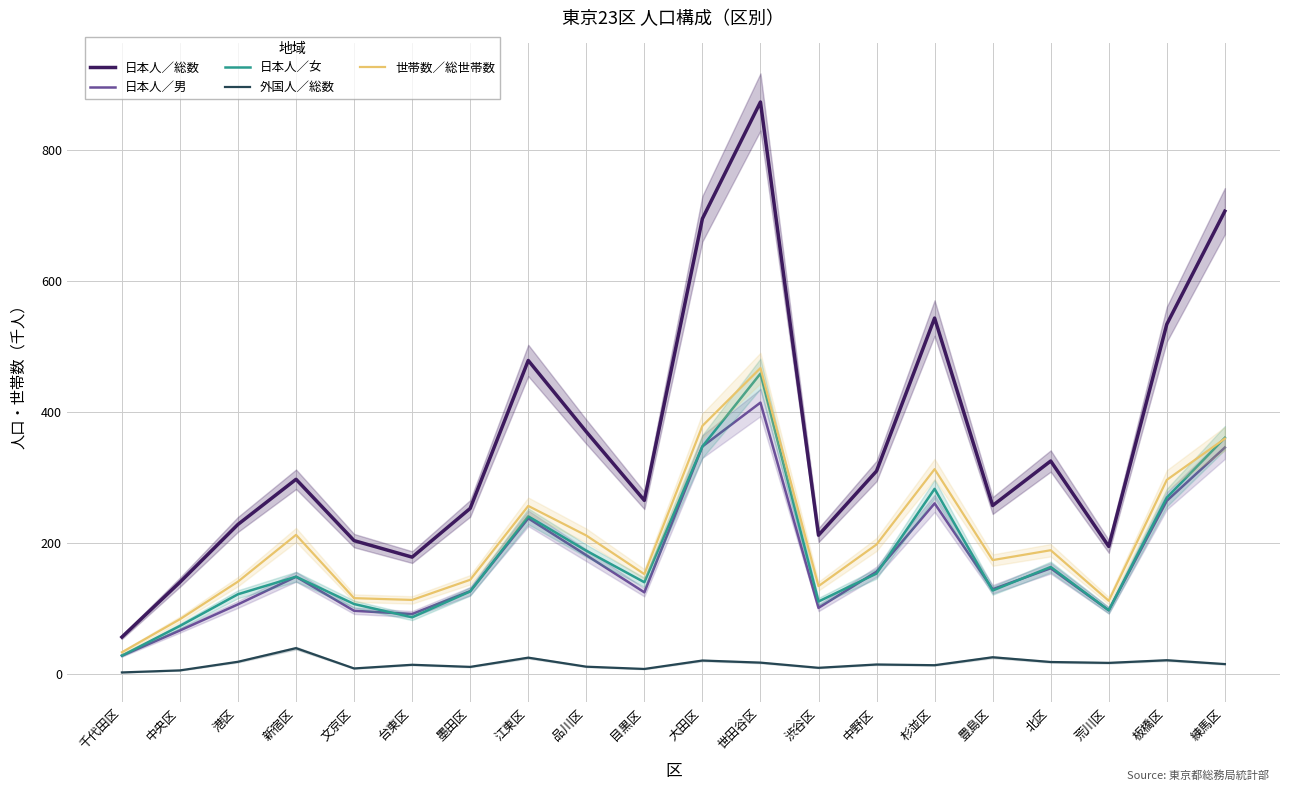

Which has a higher value, 北区 or 世田谷区?

世田谷区